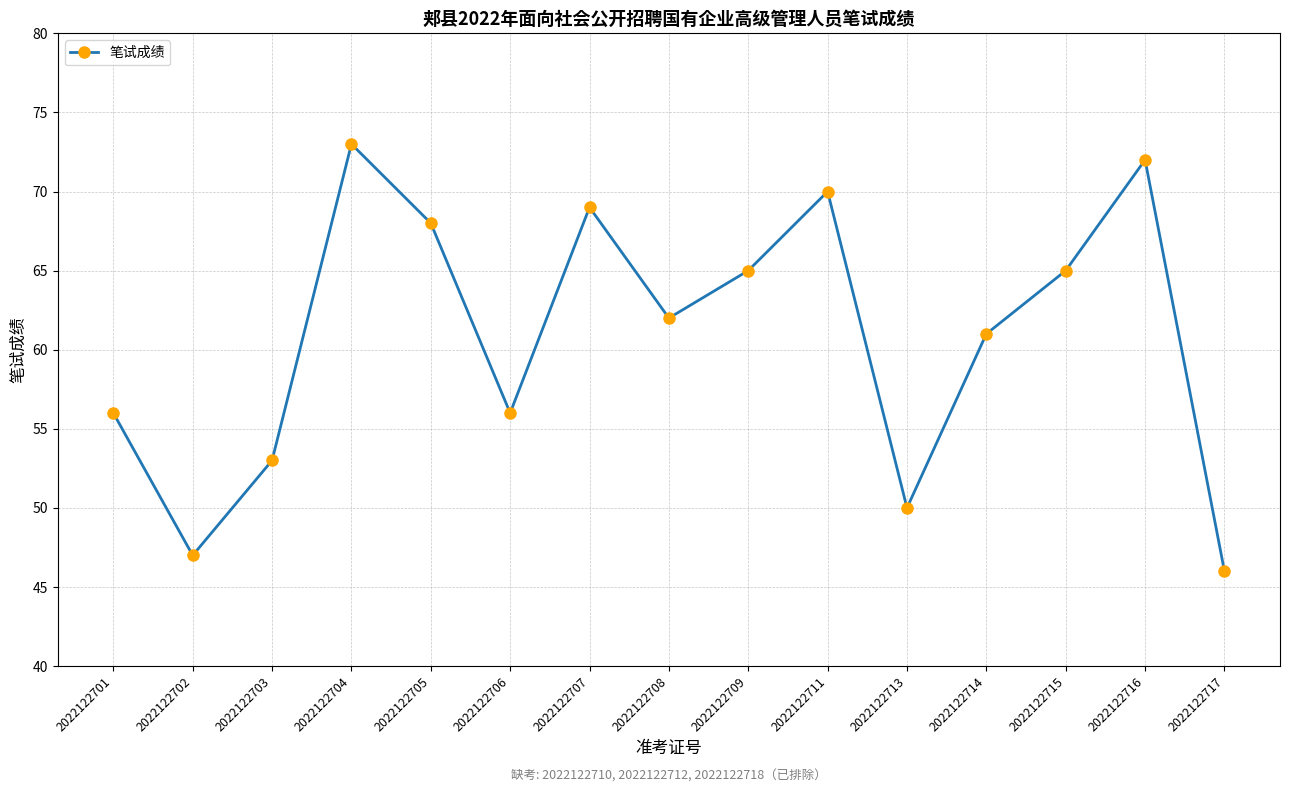

What is the value of the 10th point from the left?

70